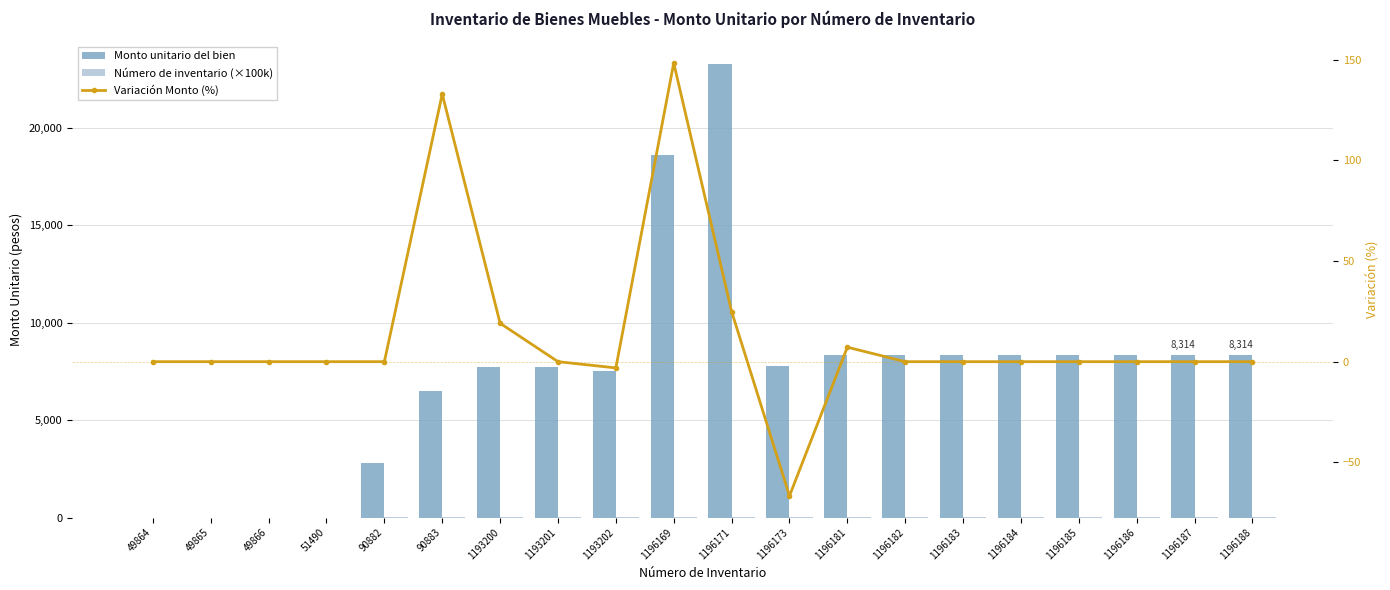

Which category has the lowest value in the Número de inventario (×100k) series?

49864